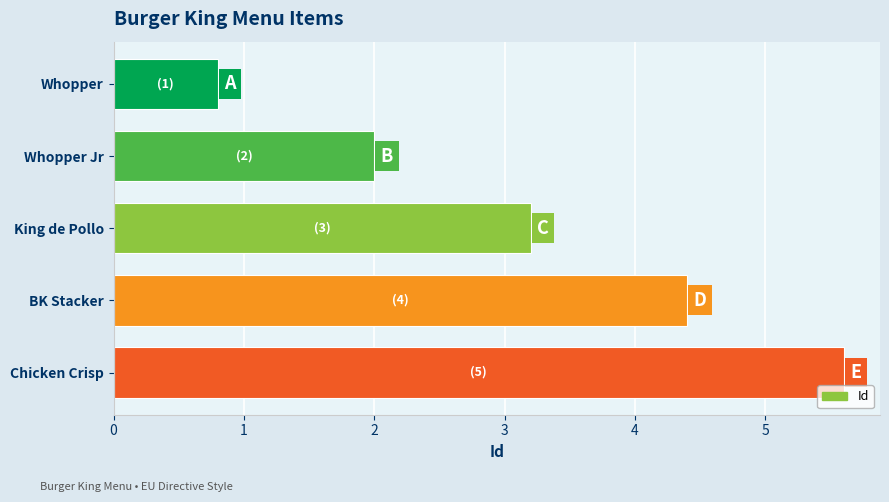

What is the change in value from Whopper Jr to BK Stacker?

+2.4